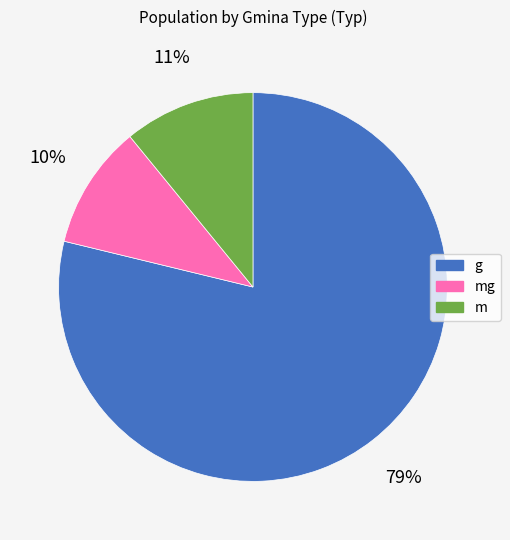

Combined, do m and g account for over 50%?

Yes